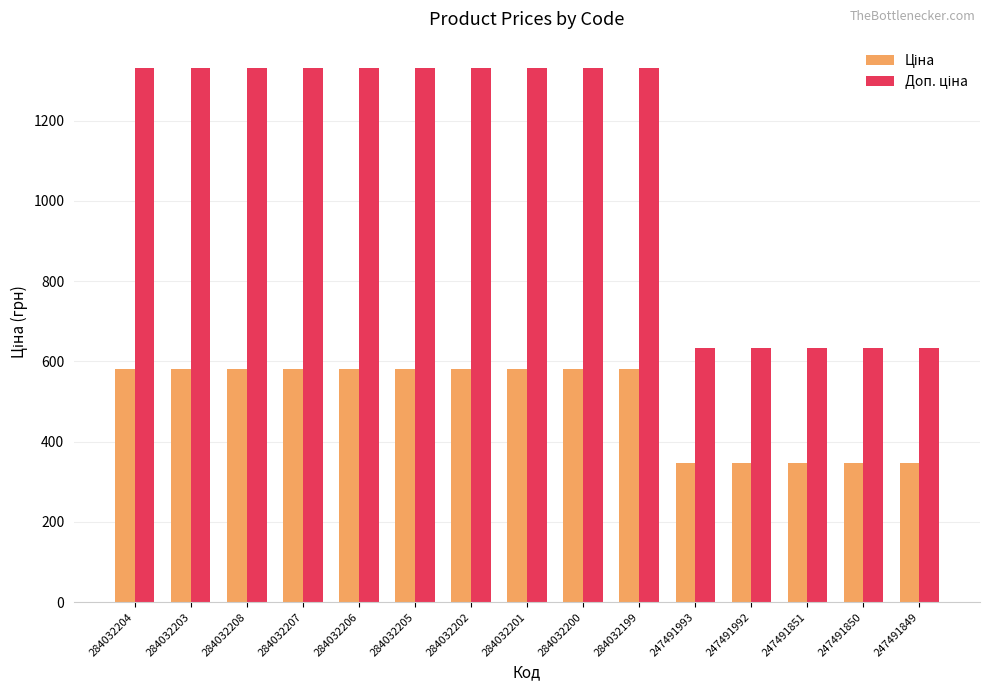

What is the spread (max minus min) of values at 247491851?

288.4